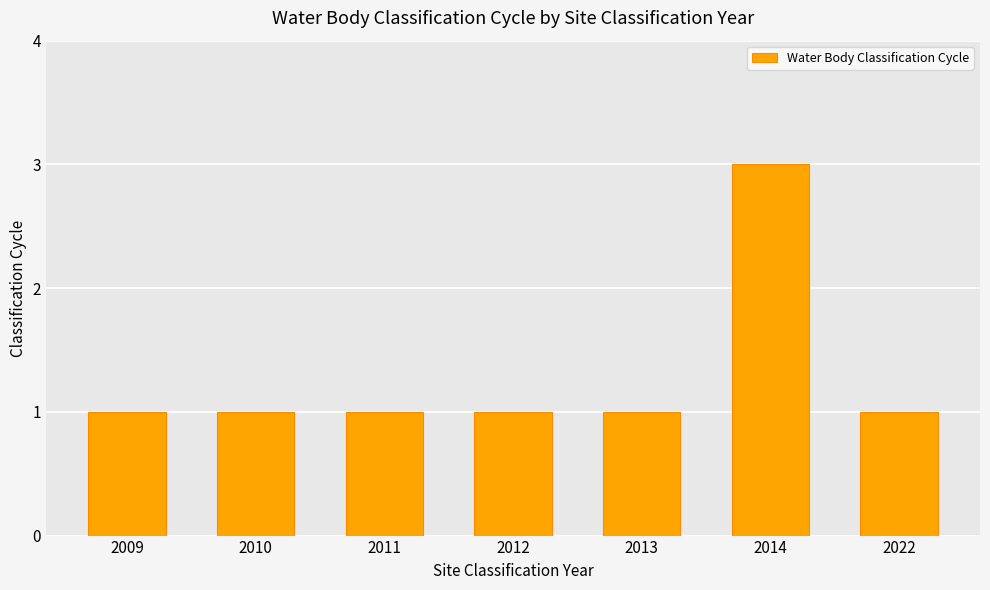

What is the greatest value displayed?

3